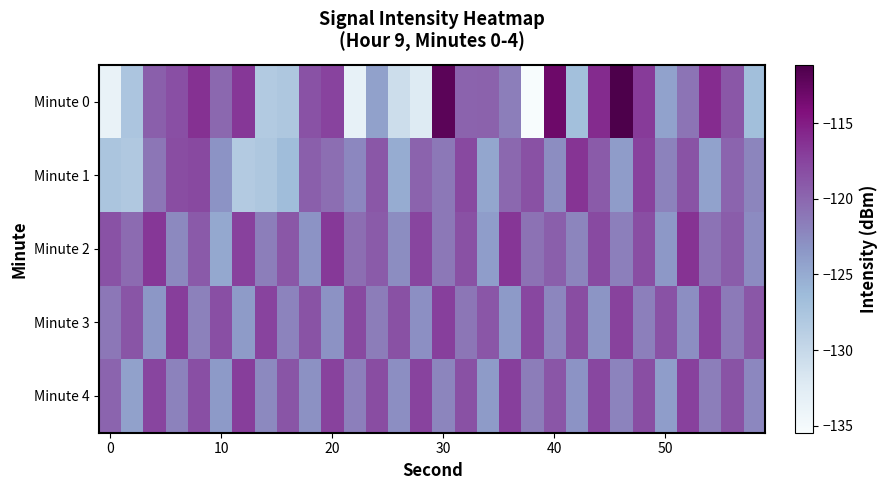

Count the number of categories in the chart.

30